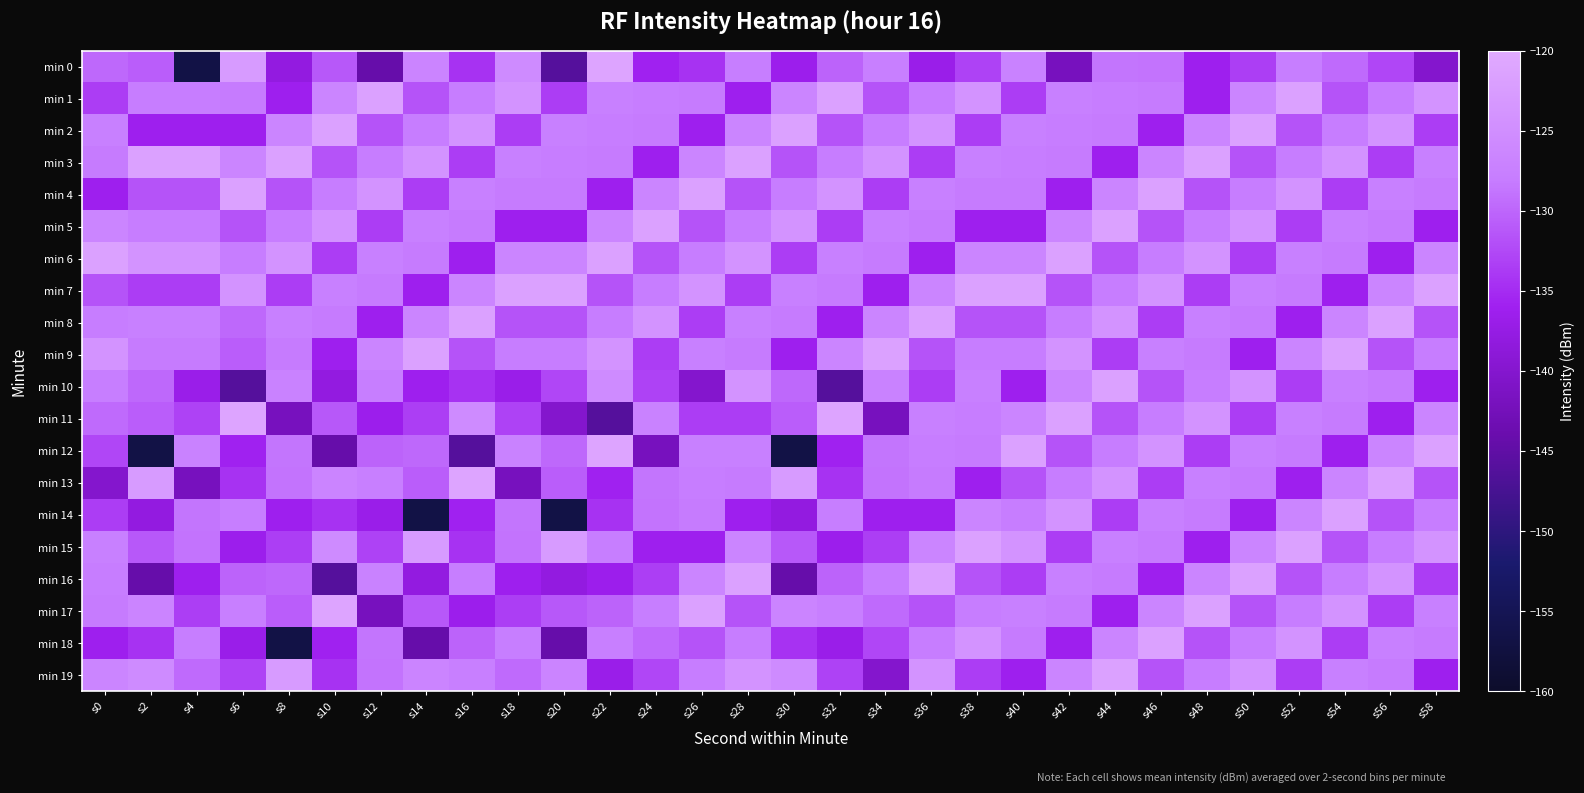

What is the greatest value displayed?

-121.0